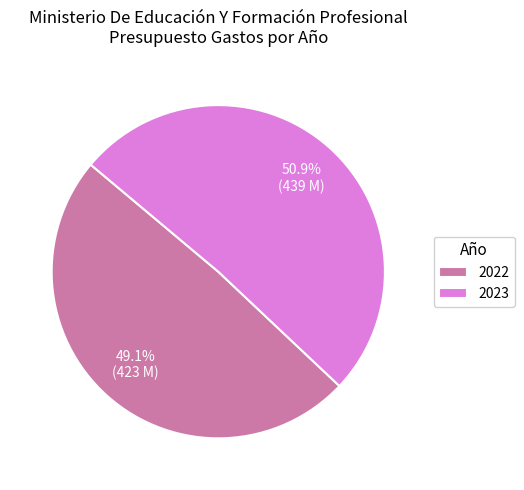

What percentage is the 2022 slice, to the nearest percent?

49%